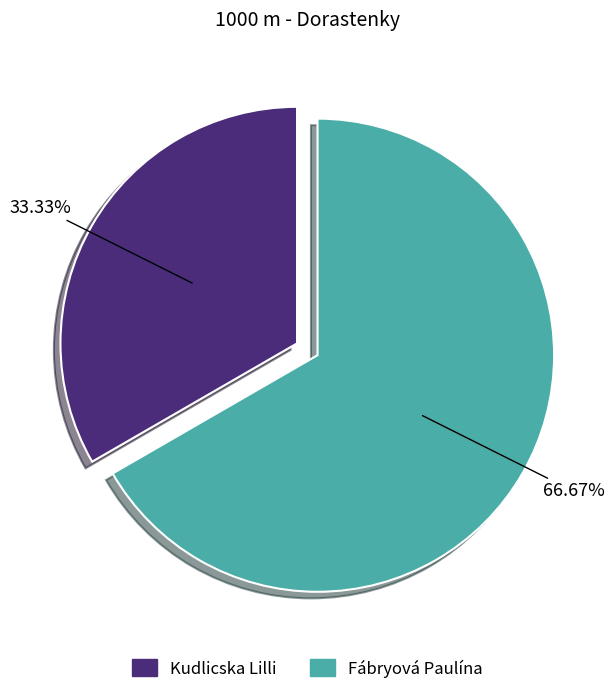

Which category has the smallest portion of the pie?

Kudlicska Lilli